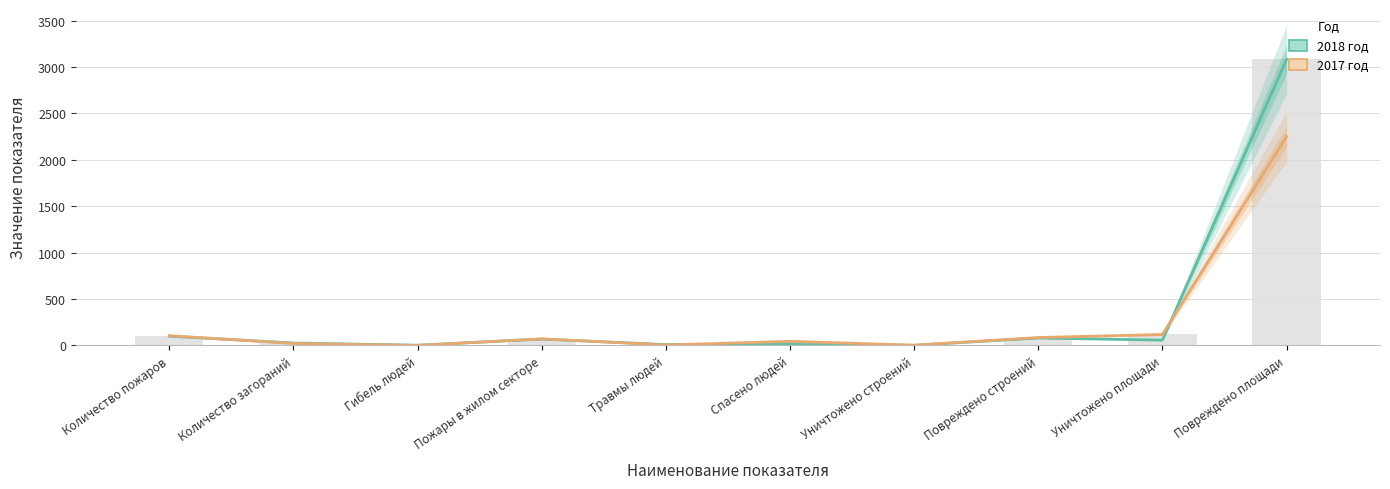

Reading left to right, extract all data points from this chart.

2018 год: Количество пожаров=100	Количество загораний=26	Гибель людей=2	Пожары в жилом секторе=68	Травмы людей=9	Спасено людей=11	Уничтожено строений=1	Повреждено строений=80	Уничтожено площади=57	Повреждено площади=3083
2017 год: Количество пожаров=105	Количество загораний=21	Гибель людей=0	Пожары в жилом секторе=71	Травмы людей=5	Спасено людей=44	Уничтожено строений=3	Повреждено строений=85	Уничтожено площади=118	Повреждено площади=2251